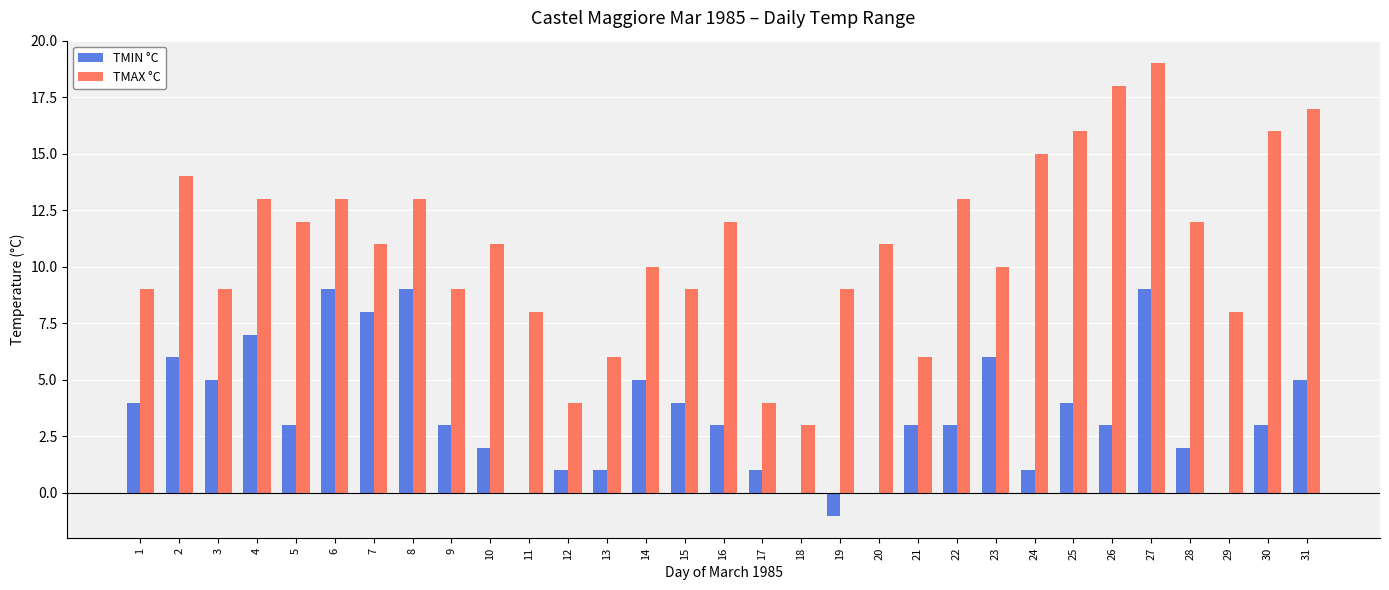

Reading right to left, extract all data points from this chart.

TMIN °C: 5	3	0	2	9	3	4	1	6	3	3	0	-1	0	1	3	4	5	1	1	0	2	3	9	8	9	3	7	5	6	4
TMAX °C: 17	16	8	12	19	18	16	15	10	13	6	11	9	3	4	12	9	10	6	4	8	11	9	13	11	13	12	13	9	14	9